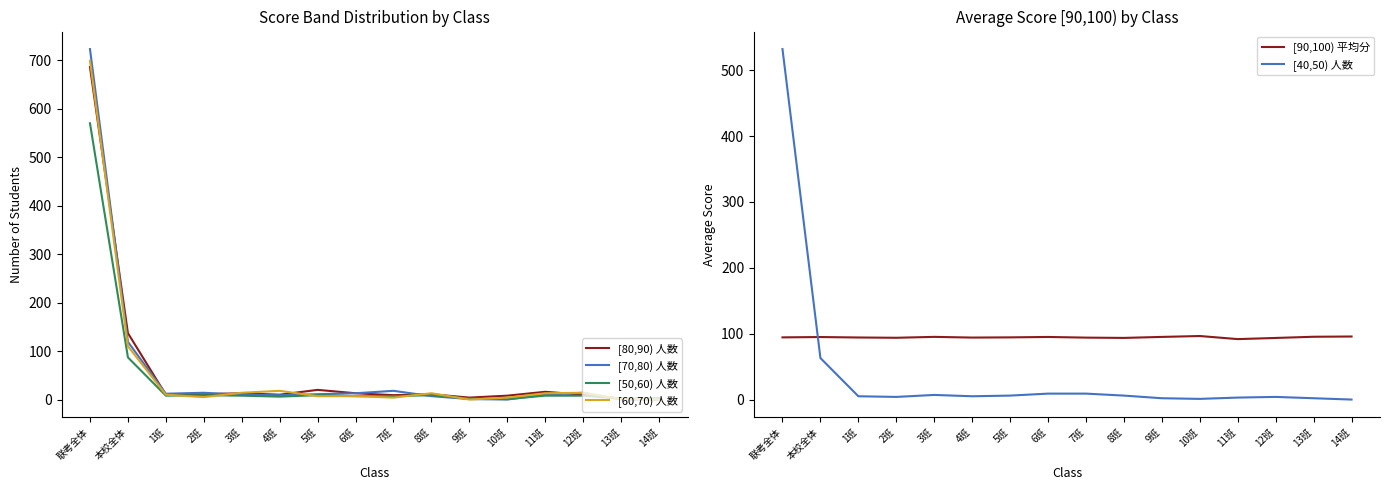

After their last crossing, which series has the higher values: [70,80) 人数 or [60,70) 人数?

[60,70) 人数